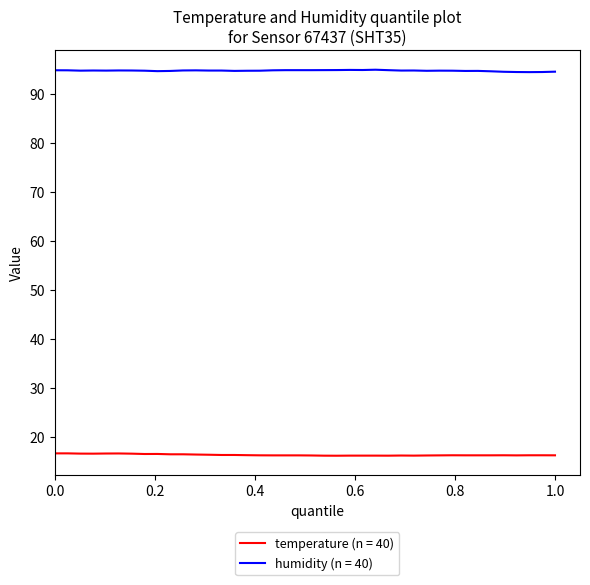

True or false: humidity (n = 40) and temperature (n = 40) cross at least once.

False